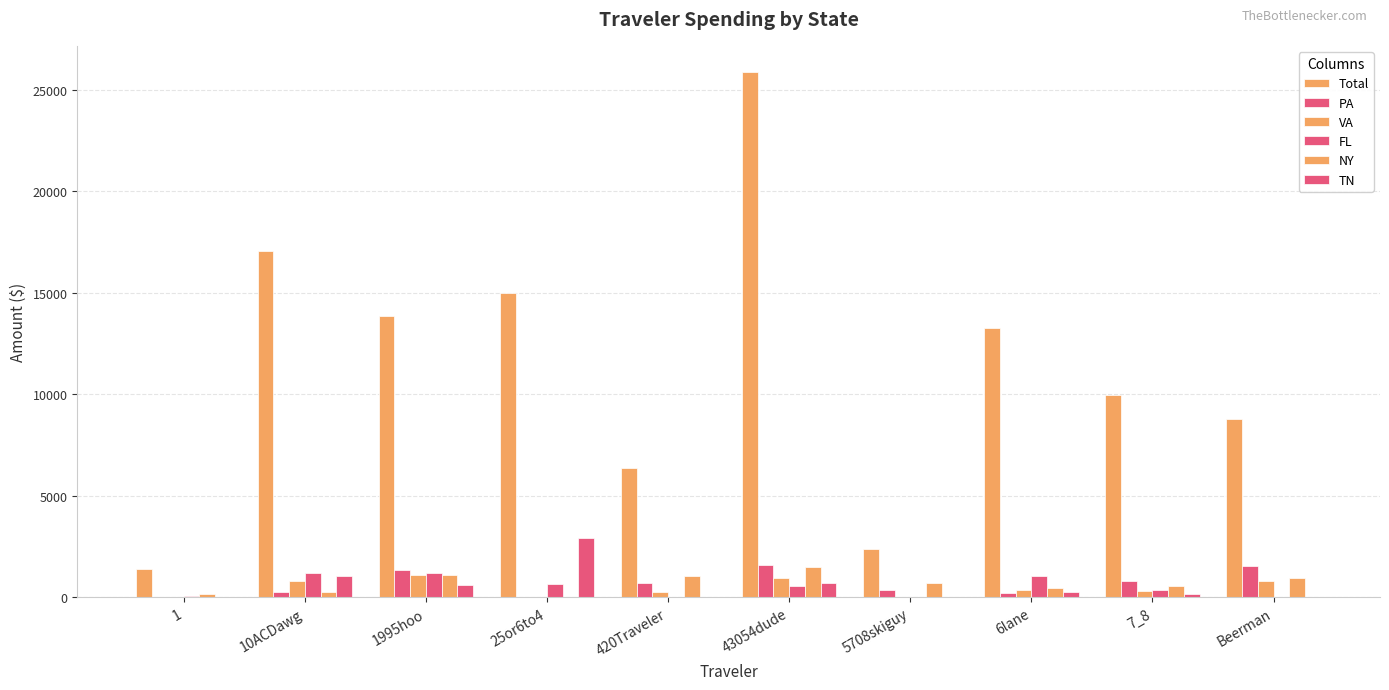

How many distinct data groups are displayed?

6